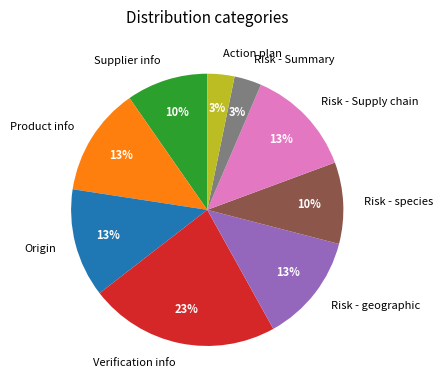

What percentage is the Verification info slice, to the nearest percent?

23%